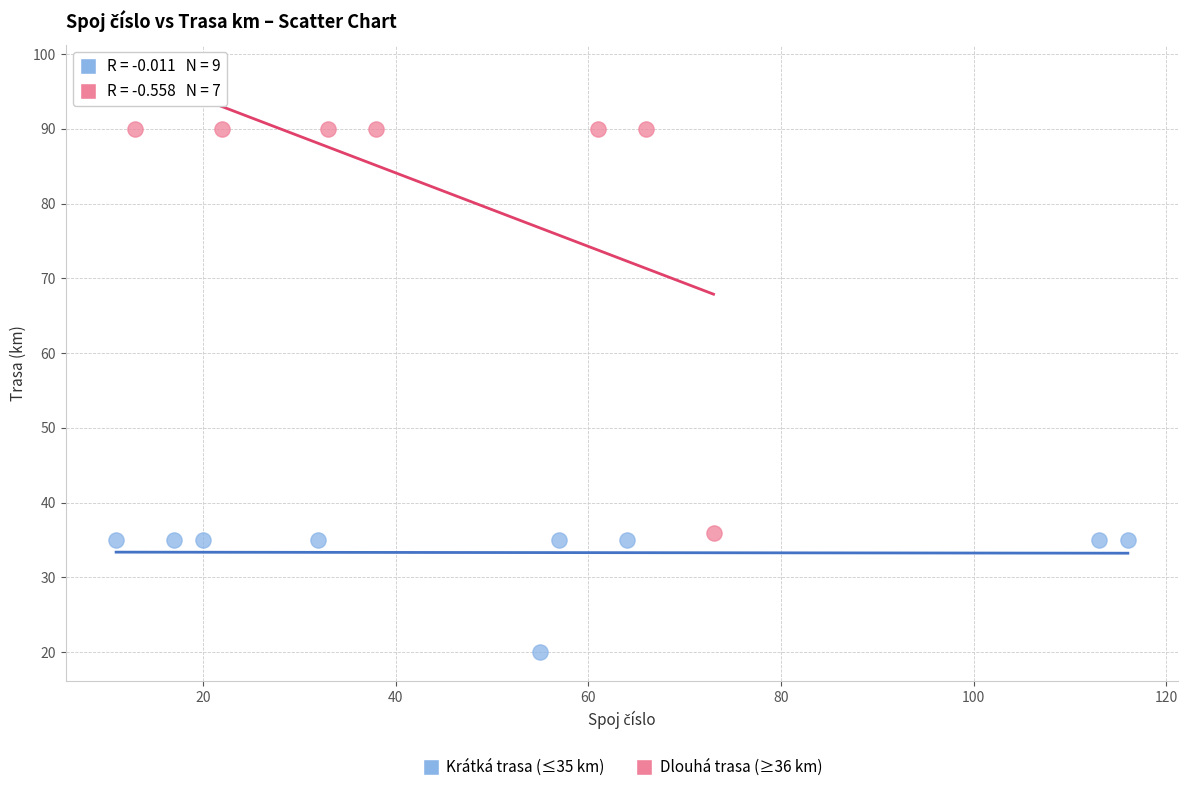

Which series contains the lowest Y value?

Krátká trasa (≤35 km)